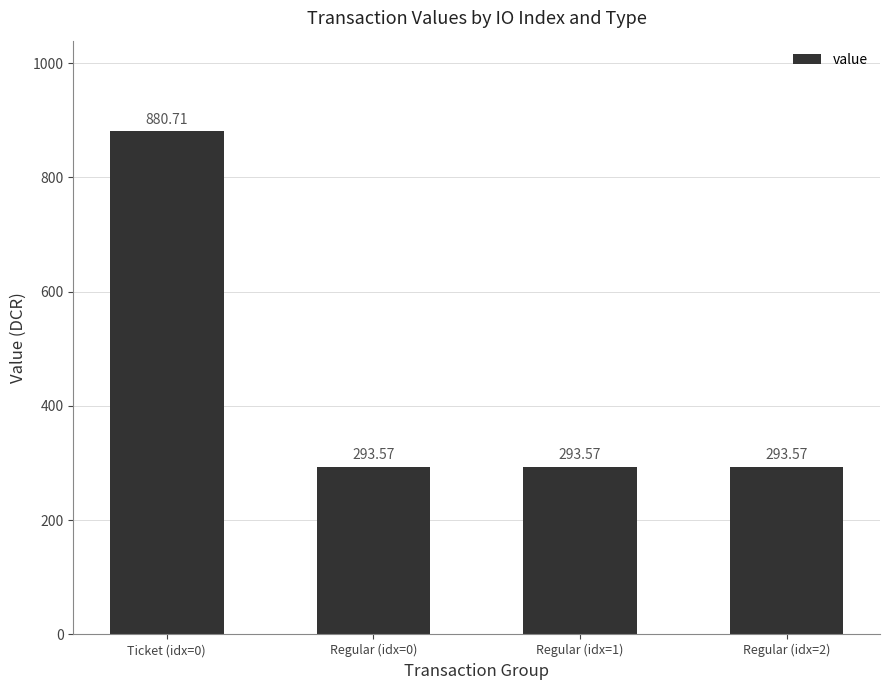

What is the average value?

440.4